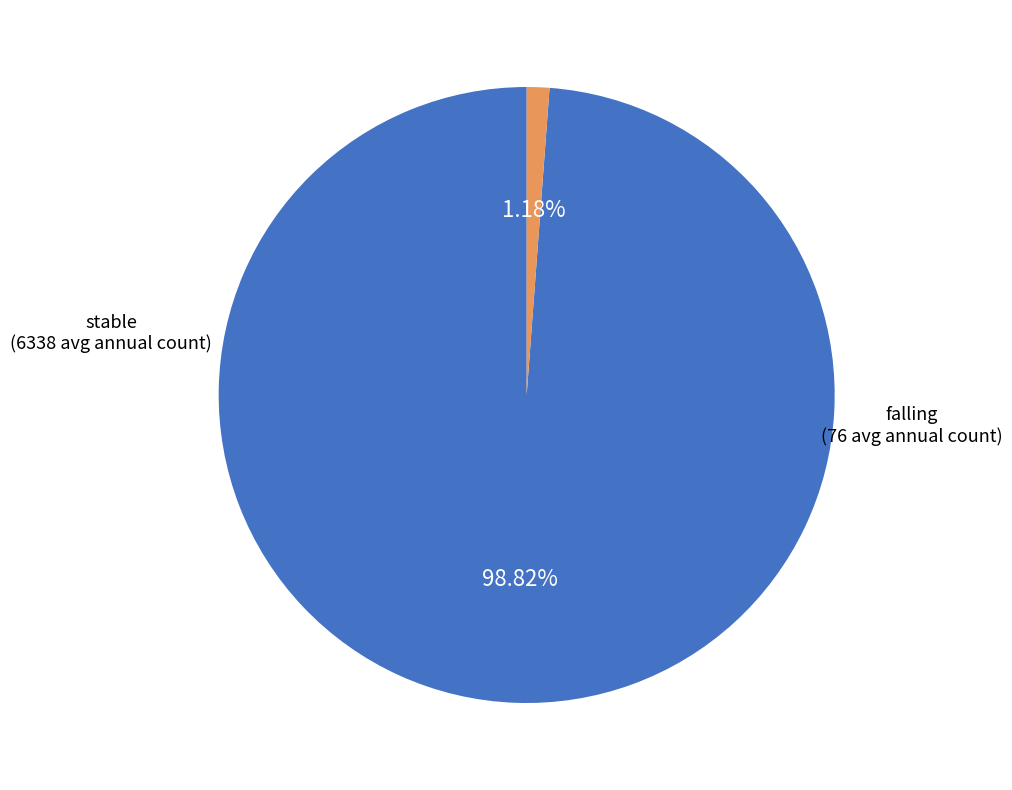

What percentage is NOT represented by stable?

1.2%